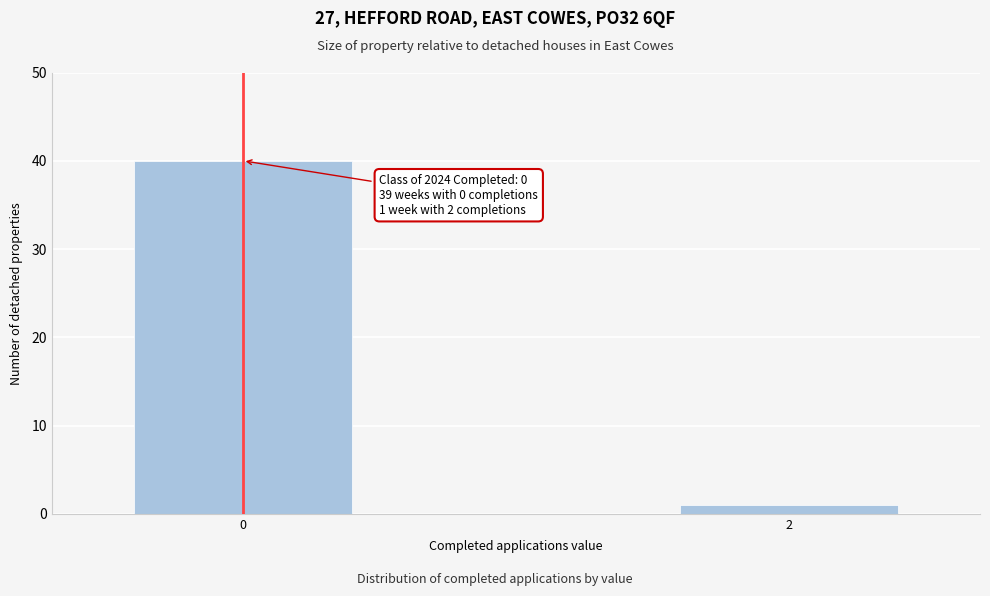

Reading right to left, what are all the values shown in this chart?

2=1	0=40